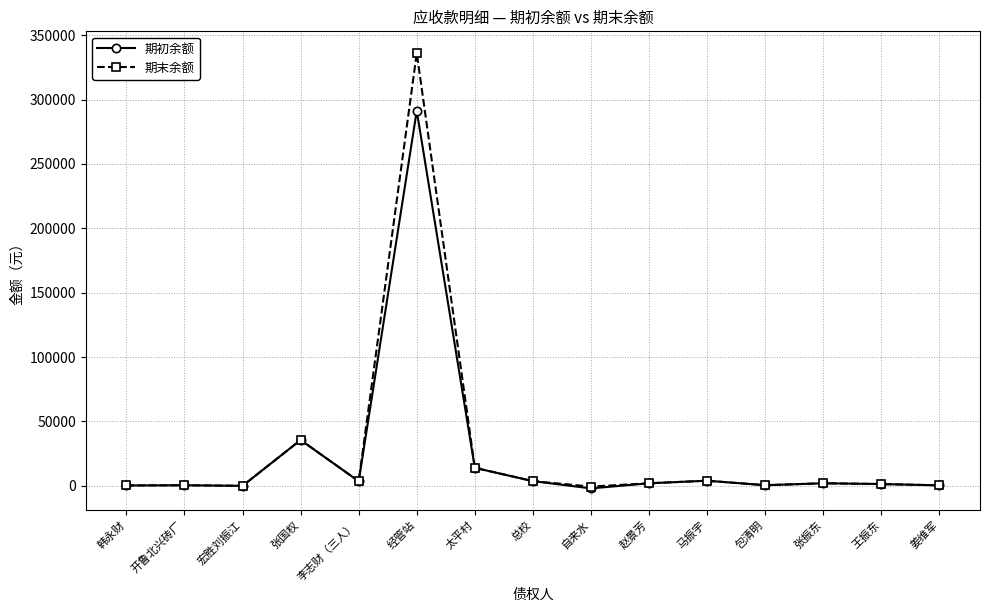

What is the label of the 15th point from the left?

姜维军